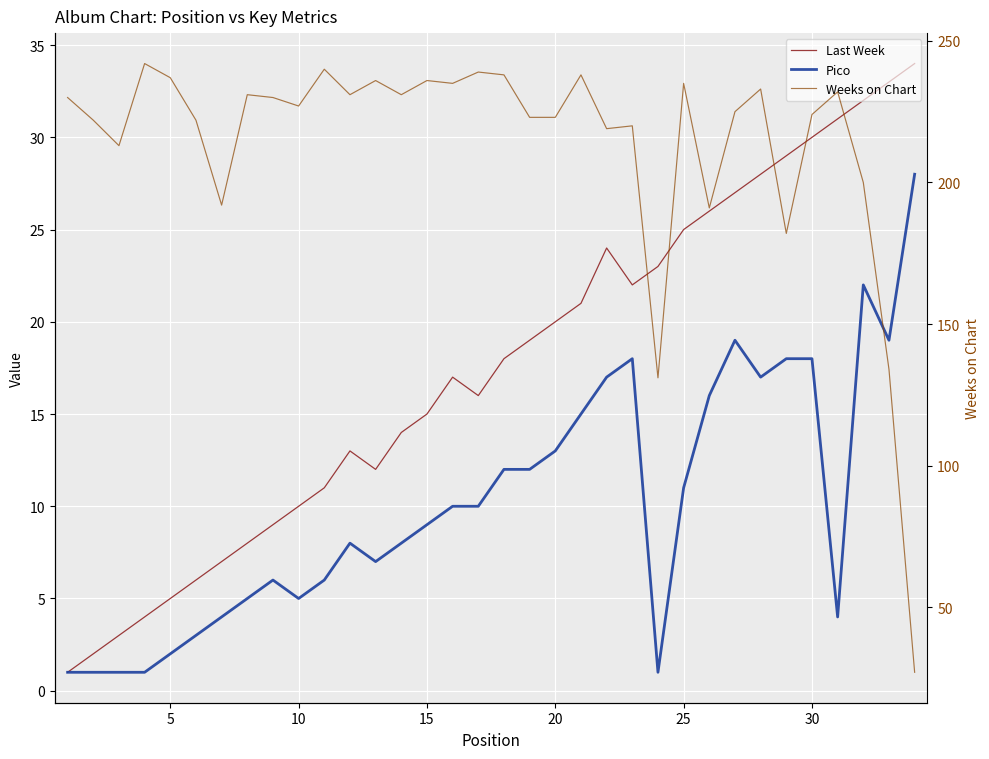

What is the sum of all Last Week values?

595